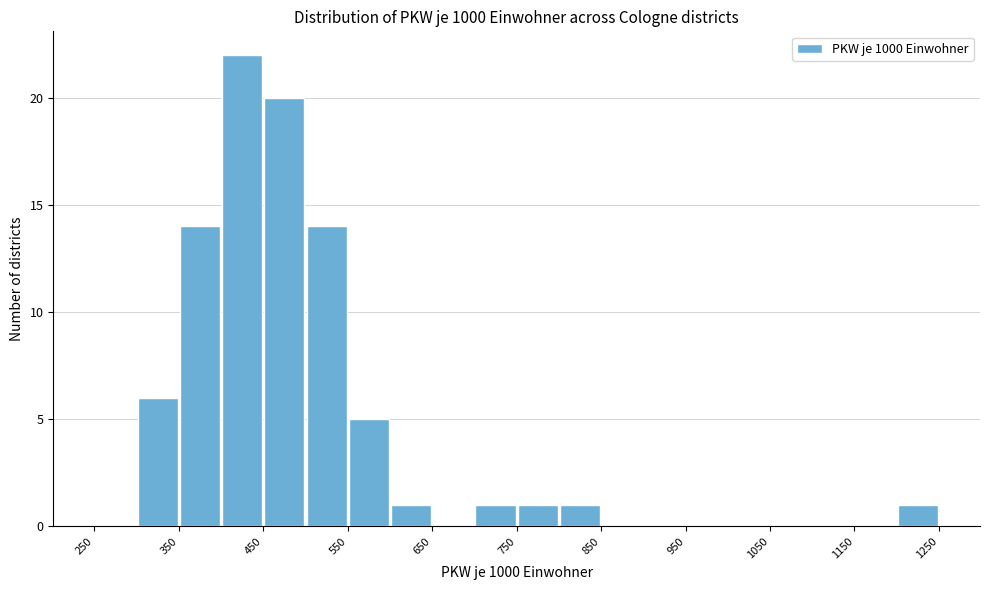

How tall is the bar that spans 450 to 500 on the x-axis? The values are not printed on the chart, so give them approximately, as read against the axis.

20